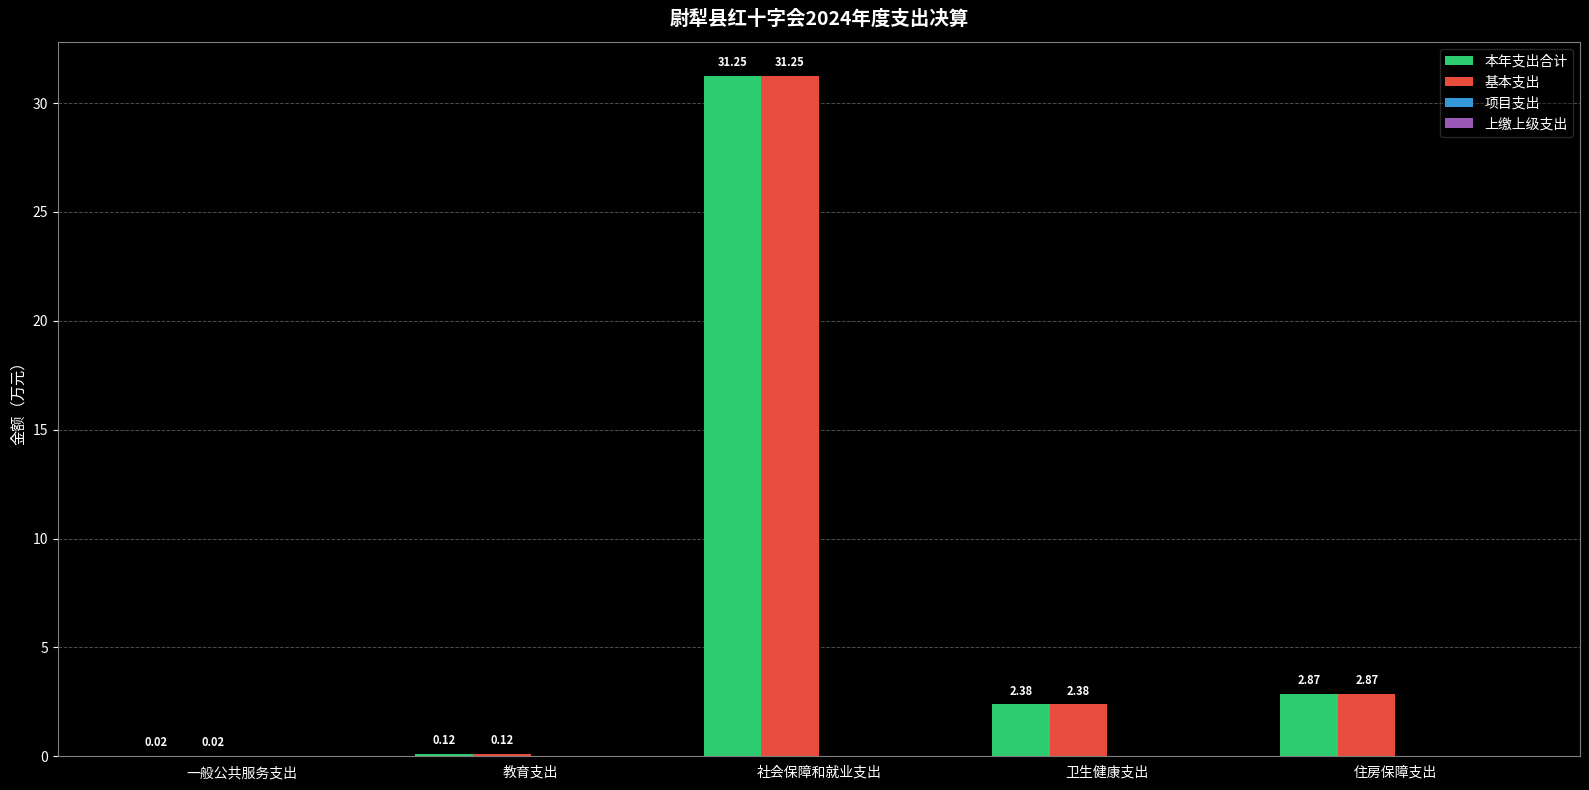

Is the value of 本年支出合计 at 卫生健康支出 greater than the value of 基本支出 at 住房保障支出?

No